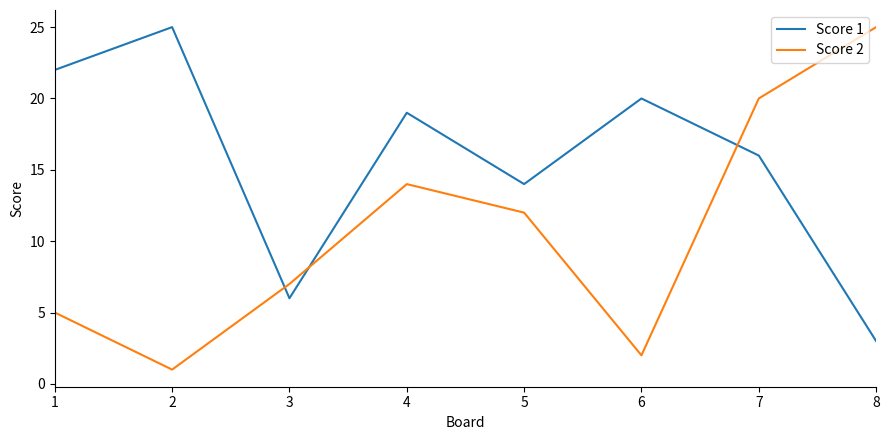

How many intersections are there between Score 2 and Score 1?

3